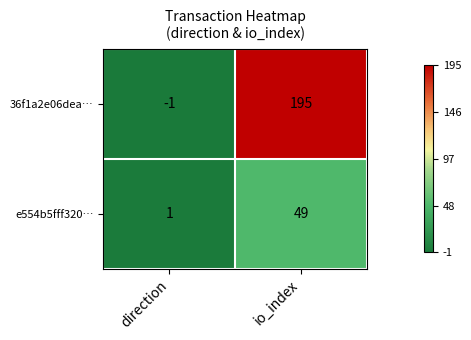

Between direction and io_index, which series saw the biggest shift?

36f1a2e06dea…